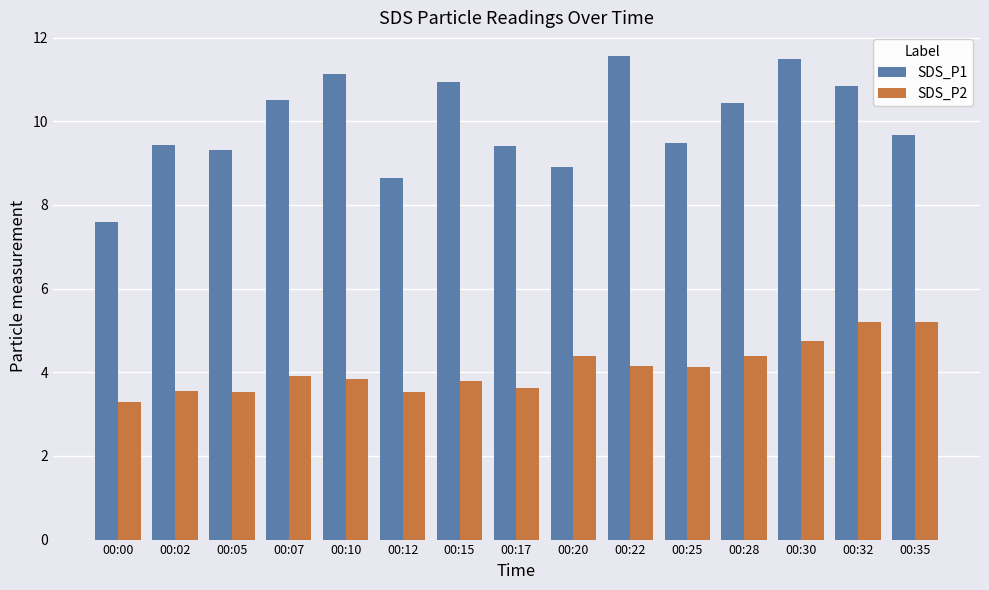

Which category has the lowest value in the SDS_P1 series?

00:00